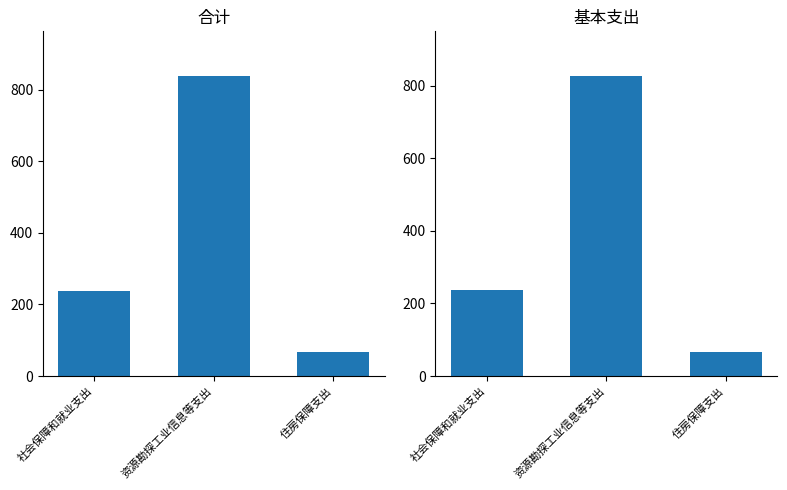

What is the average value of the 基本支出 series?

377.1